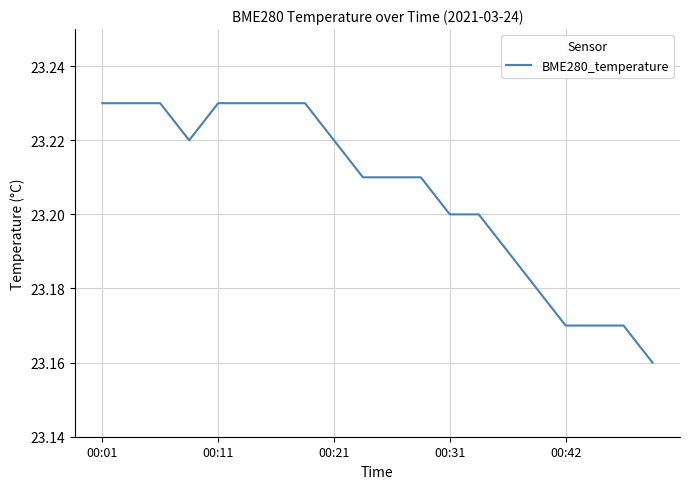

Does the chart display data point markers on the line(s)?

No